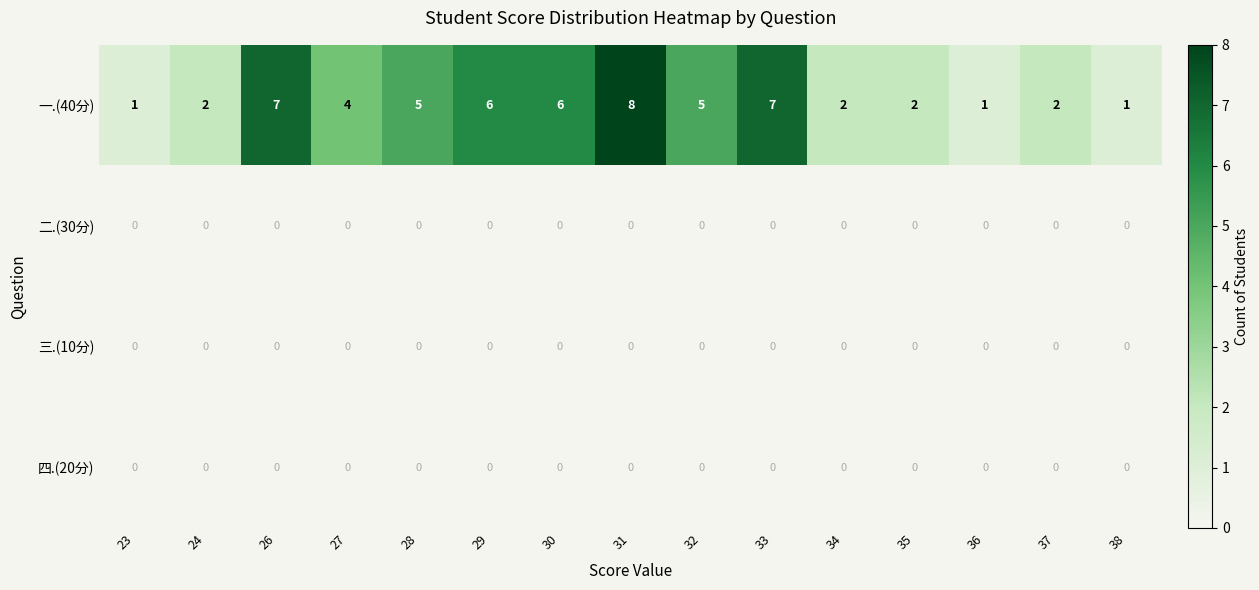

What is the maximum value shown in the chart?

8